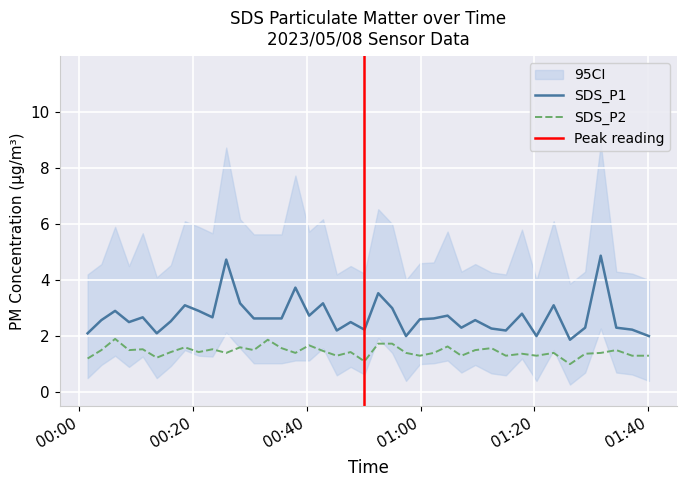

What is the difference between the maximum and second lowest values in the SDS_P1 series?

2.9